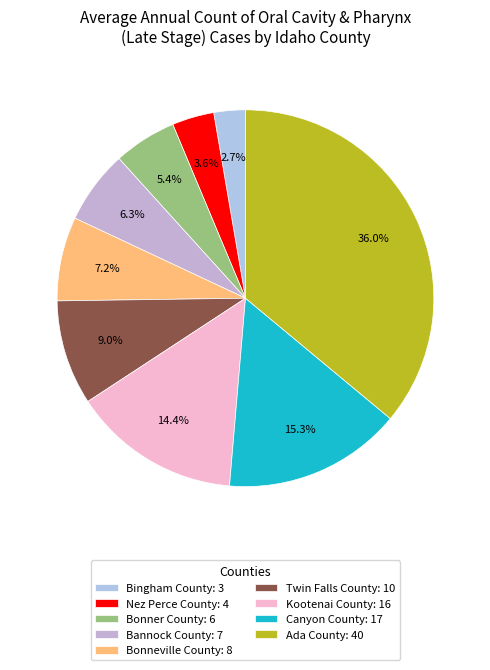

To the nearest percent, what is the difference between the Bingham County and Ada County slice percentages?

33%